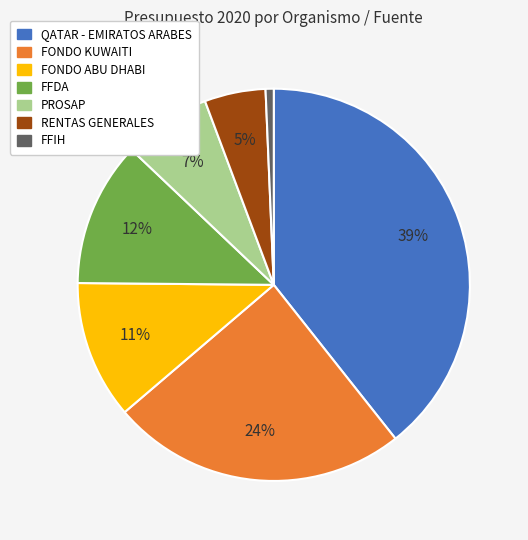

To the nearest percent, what is the average slice percentage?

14%